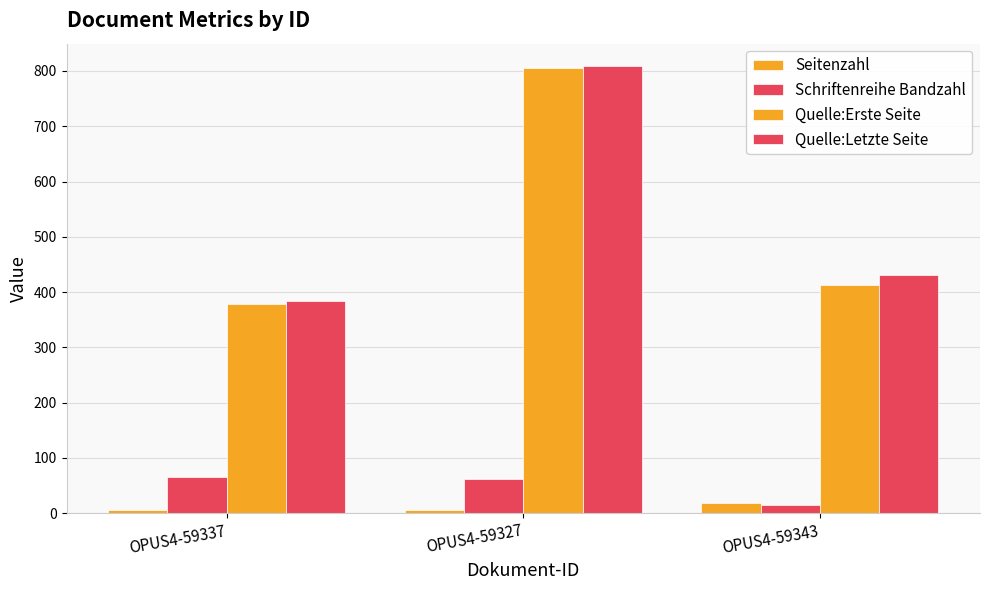

How many bars are there in total?

12